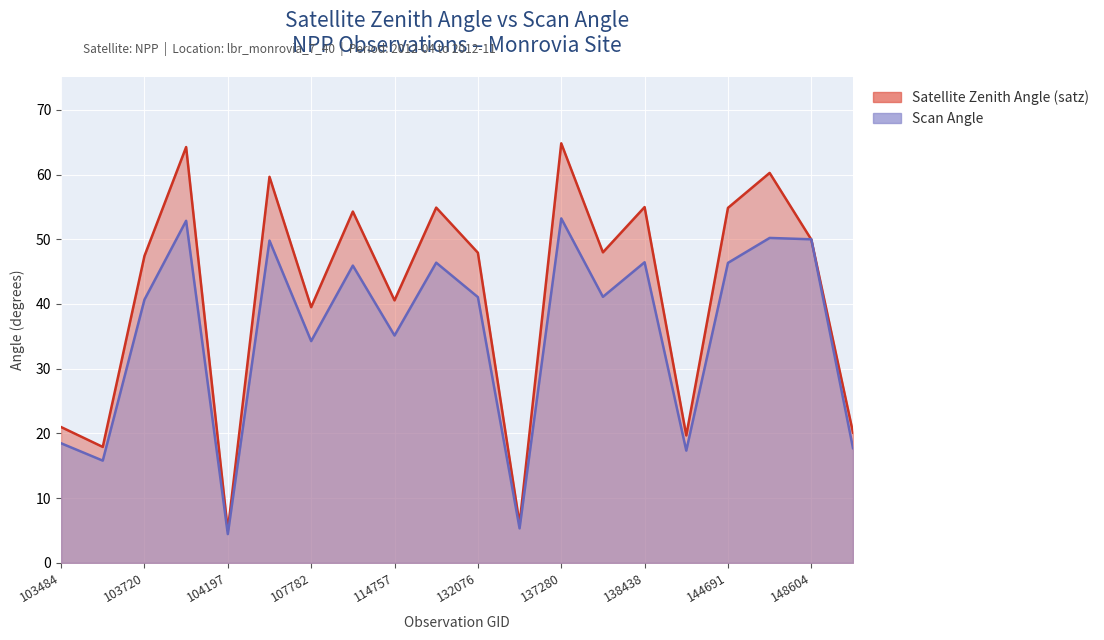

At which category is the sum across all series the highest?

137280